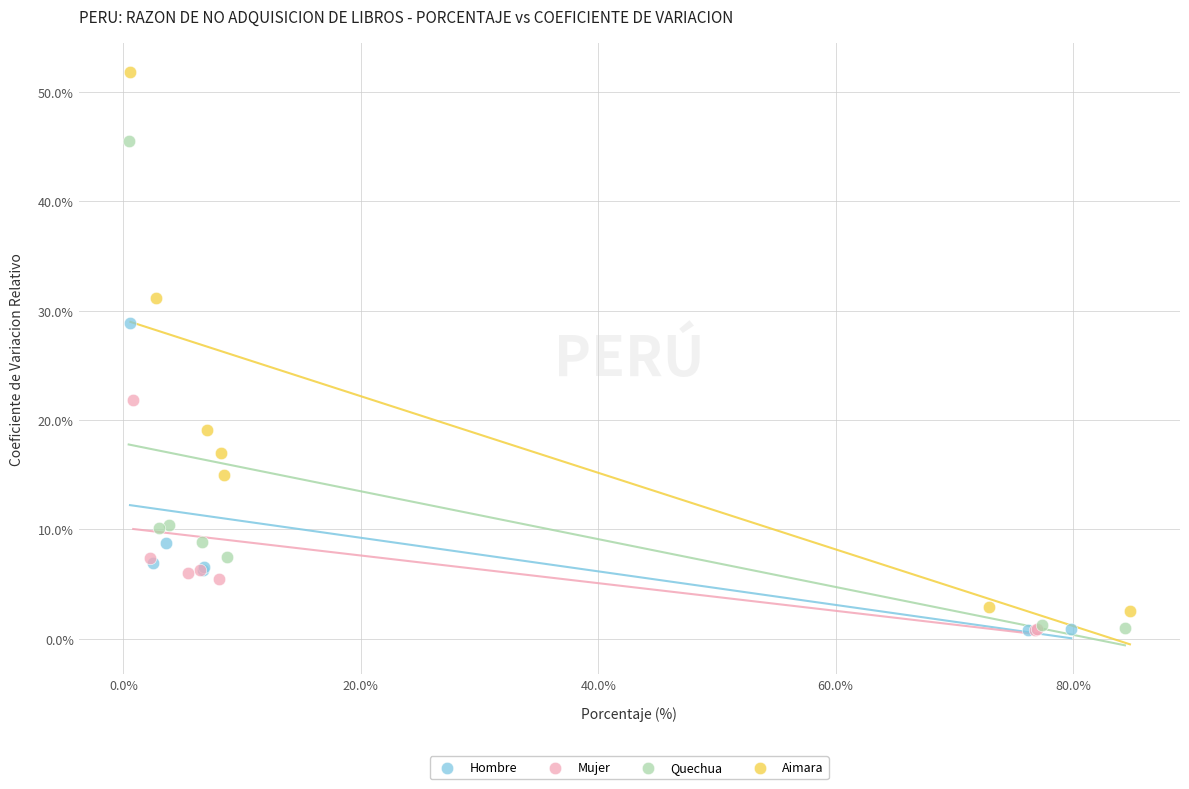

Which series contains the highest Y value?

Aimara